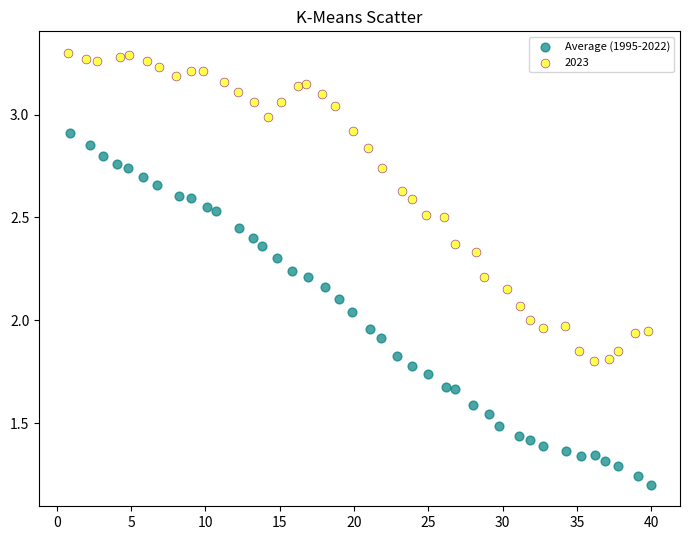

Which series contains the highest Y value?

2023